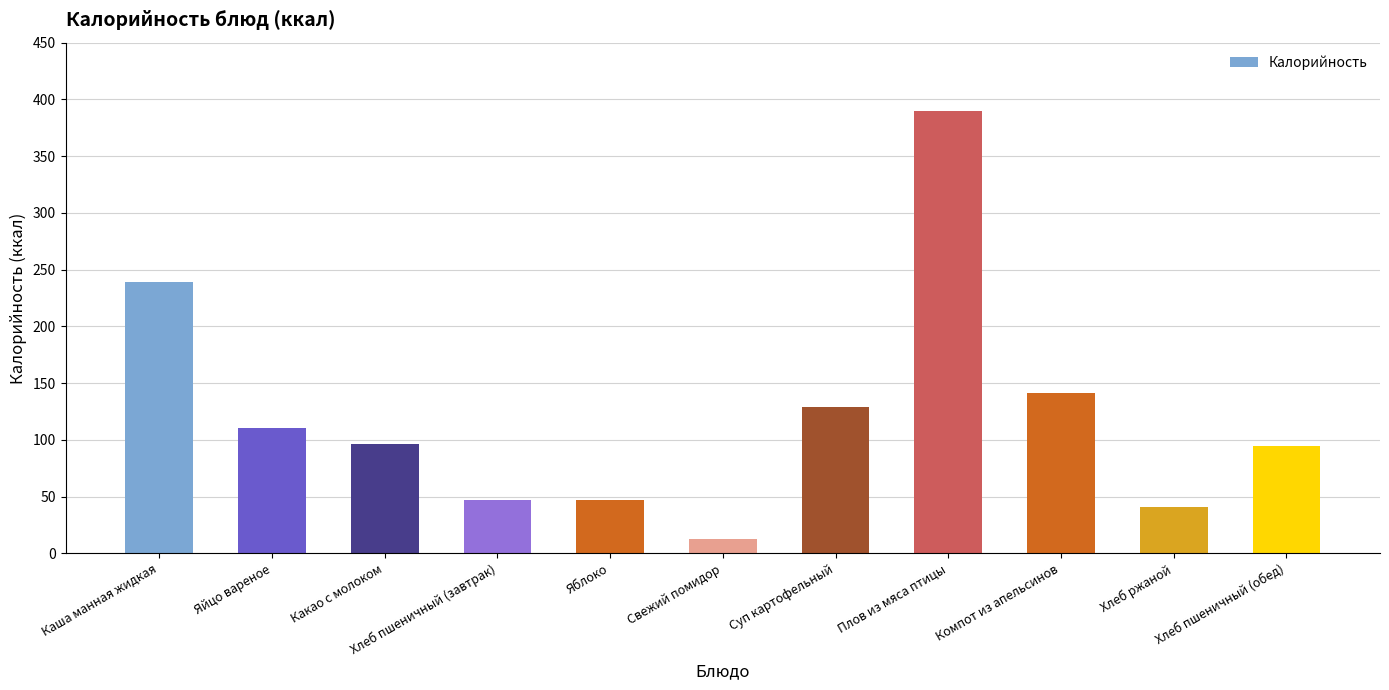

What is the change in value from Плов из мяса птицы to Хлеб ржаной?

-349.1